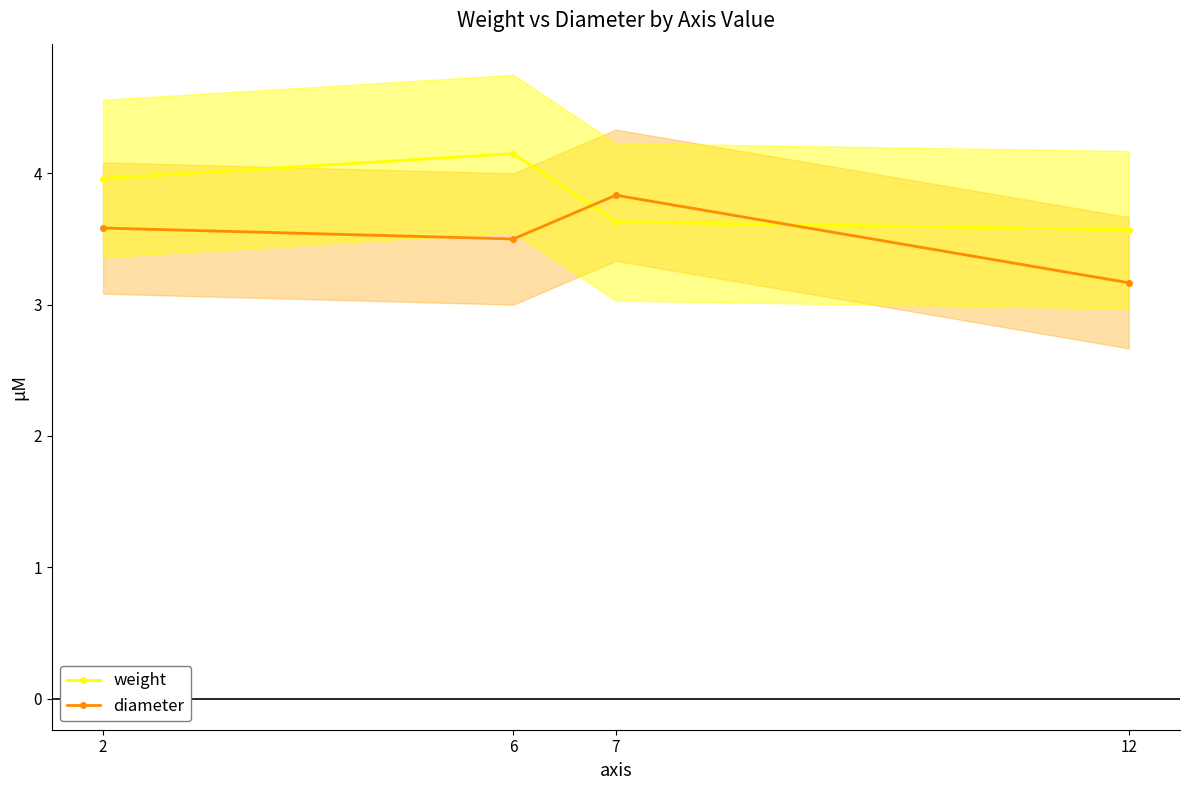

What is the difference between the second highest and second lowest values in the diameter series?

0.1